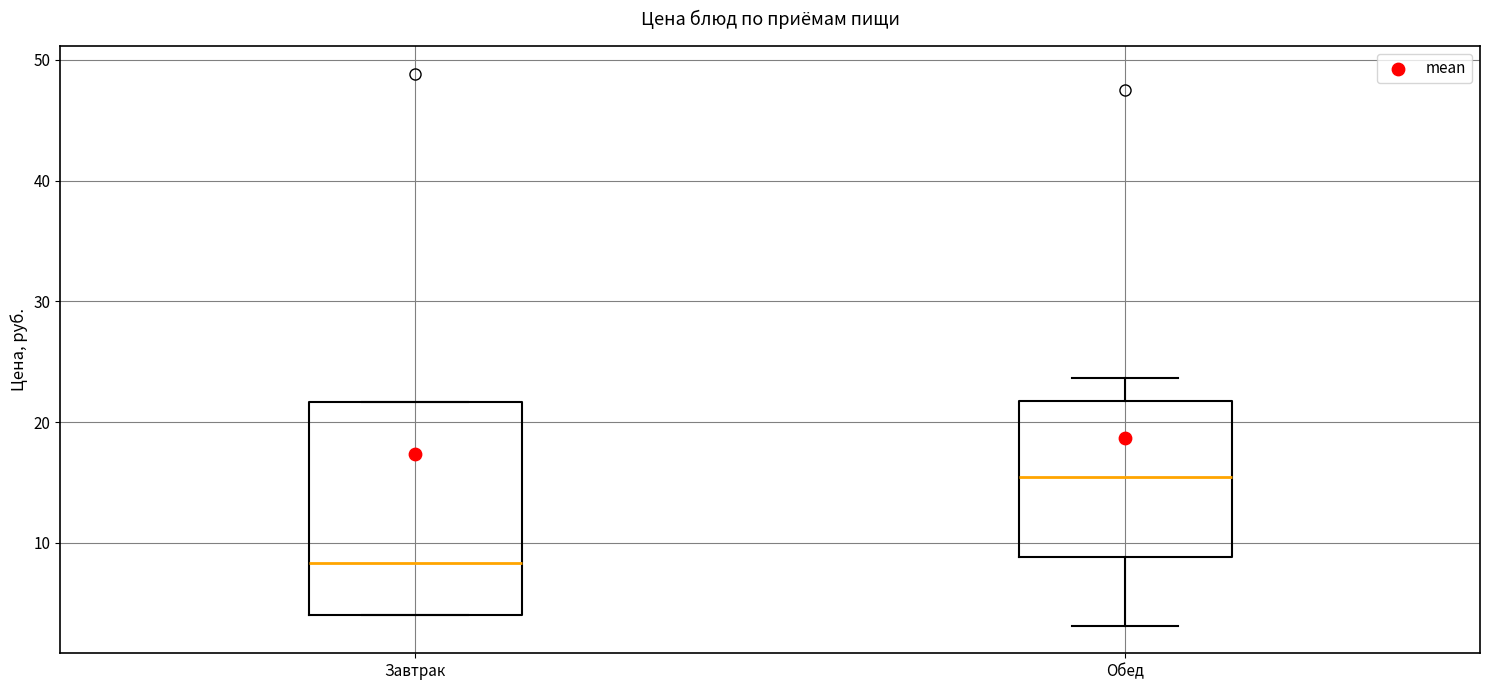

Comparing the boxes themselves (not the whiskers), which one is the tallest?

Завтрак